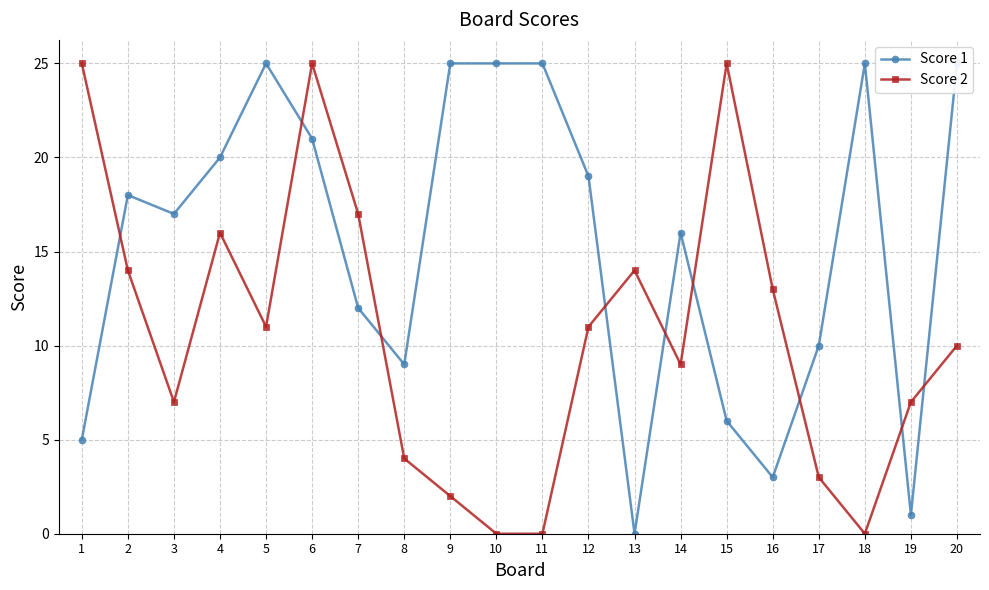

Rank the series by their maximum value, from highest to lowest.

Score 1, Score 2